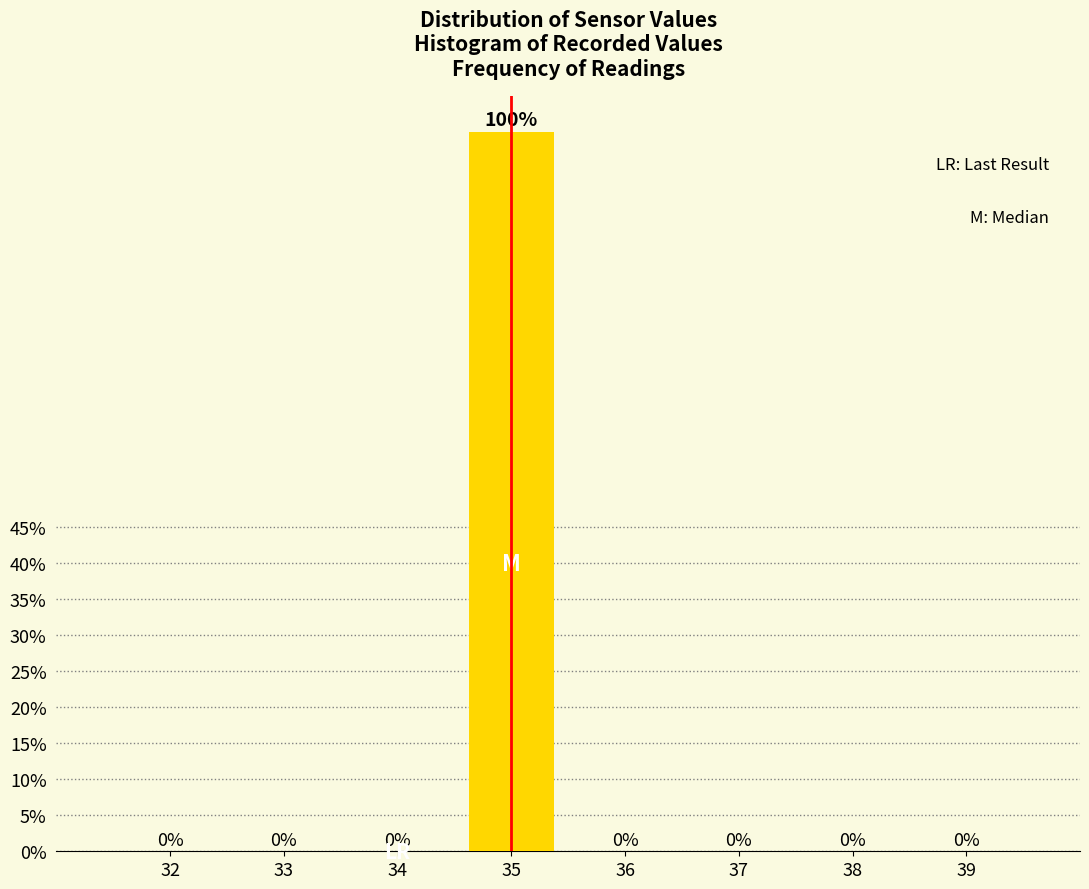

Are the bars horizontal?

No